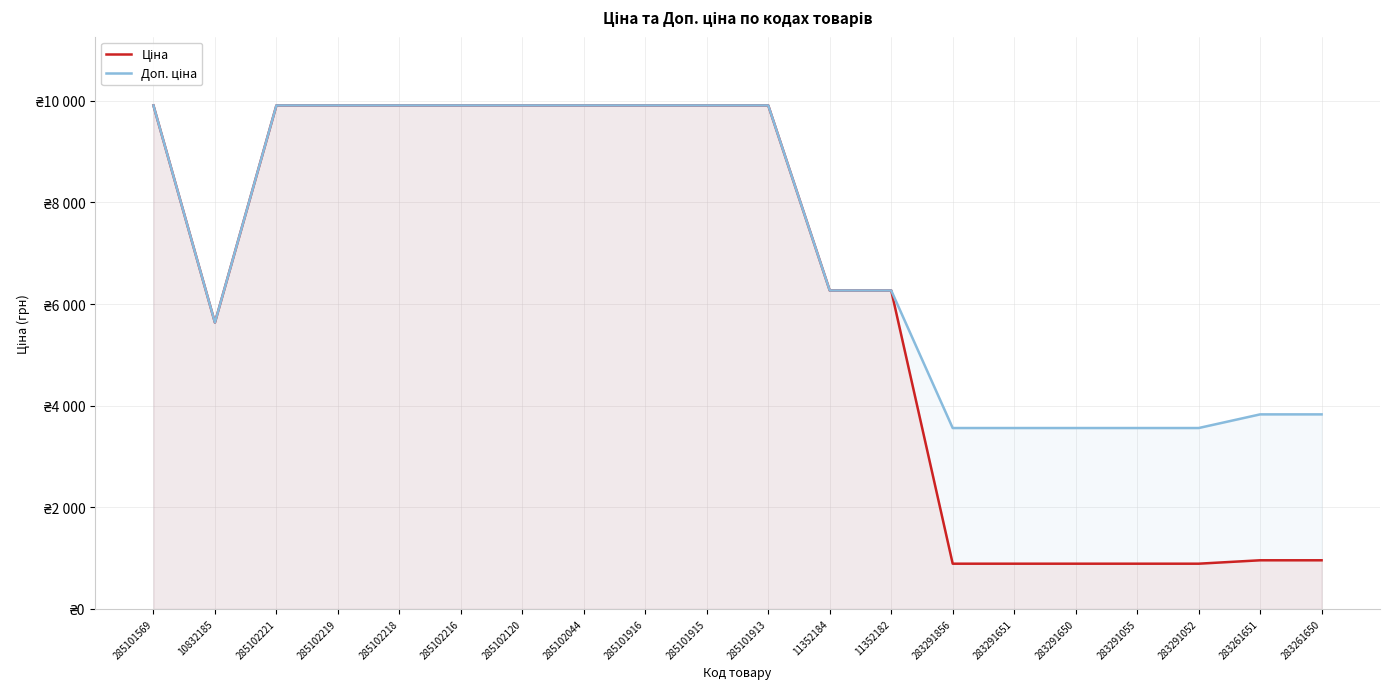

The Доп. ціна series shows 3784.4 at 285102221. True or false?

False